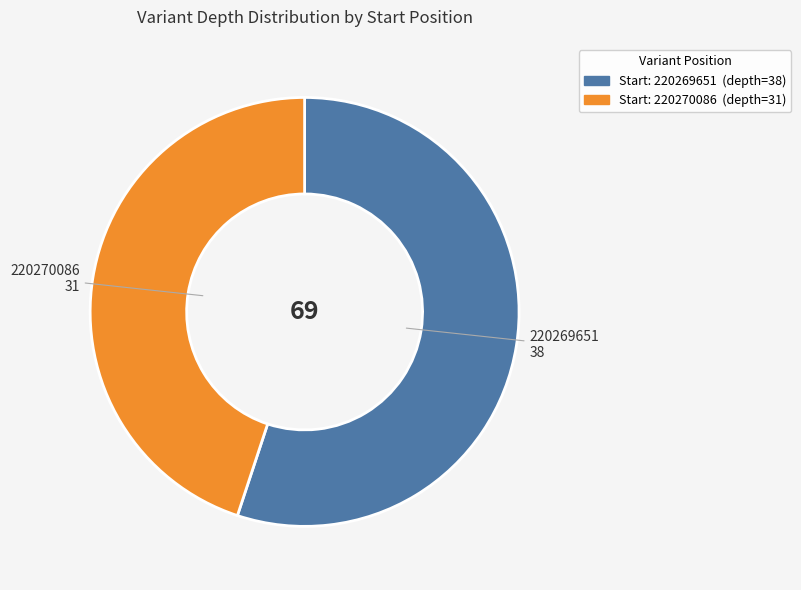

Is there any slice that represents more than half of the pie?

Yes